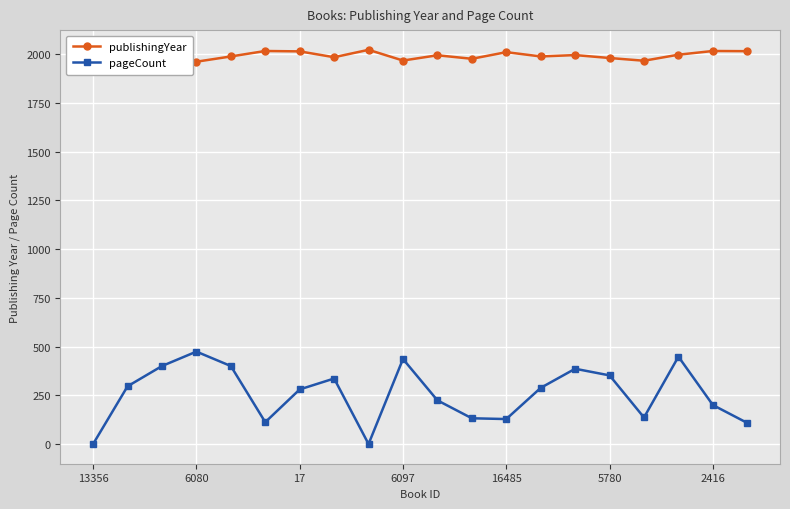

List the series in order of their peak value, highest first.

publishingYear, pageCount